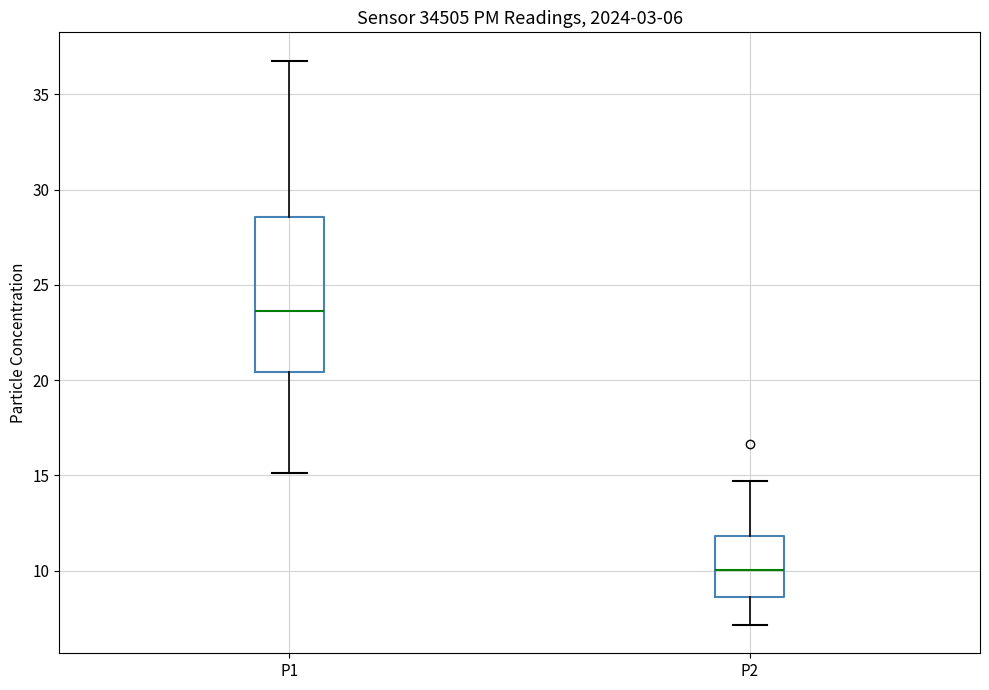

Comparing the boxes themselves (not the whiskers), which one is the tallest?

P1